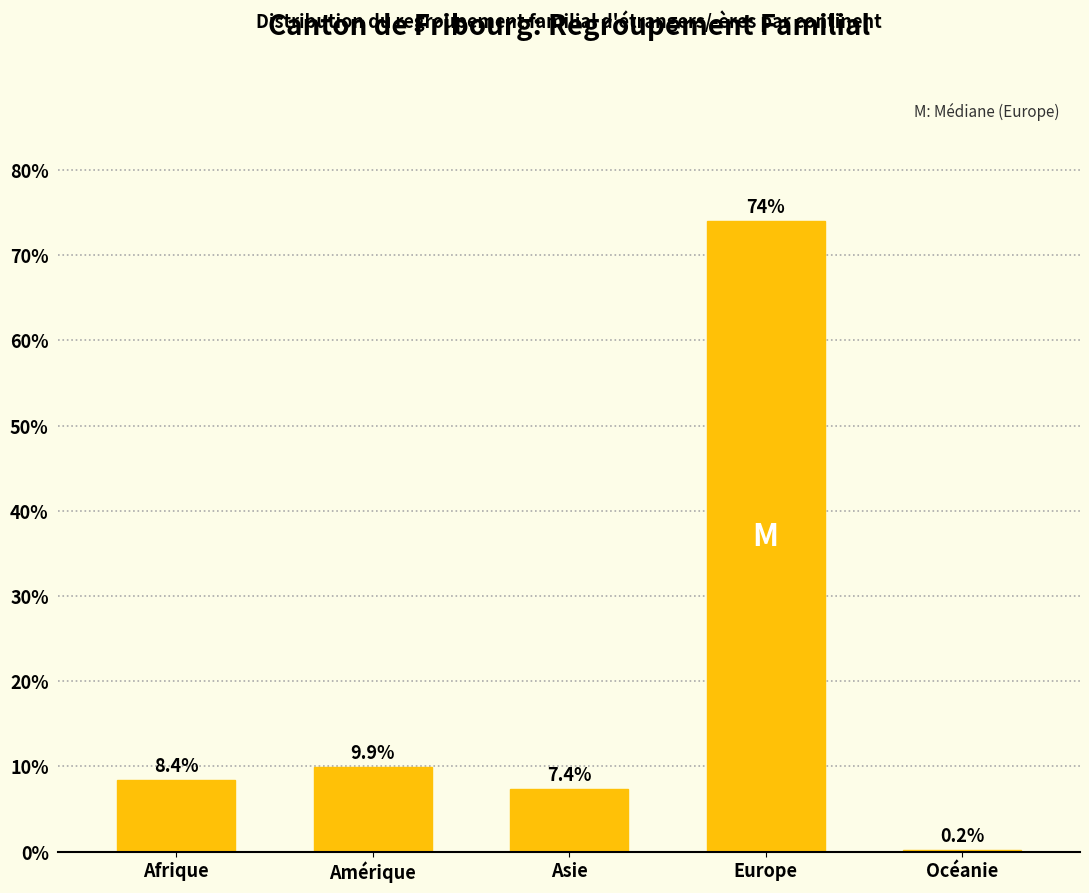

Reading left to right, extract all data points from this chart.

Afrique=8.4	Amérique=9.9	Asie=7.4	Europe=74.1	Océanie=0.2